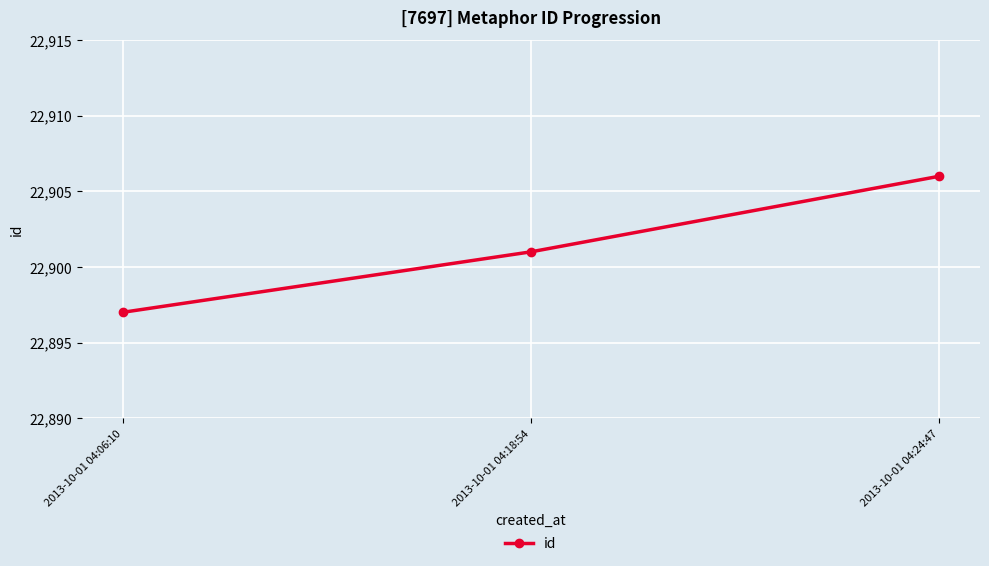

How many values are between 22897 and 22906?

3